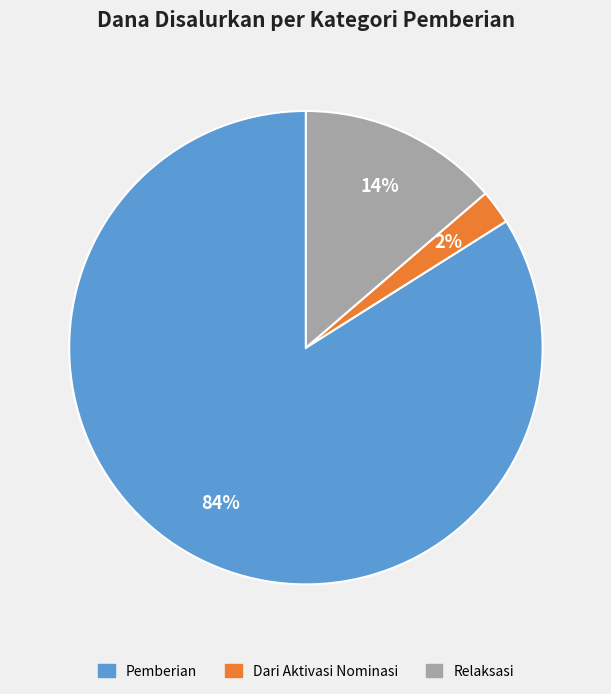

Is there any slice that represents more than half of the pie?

Yes